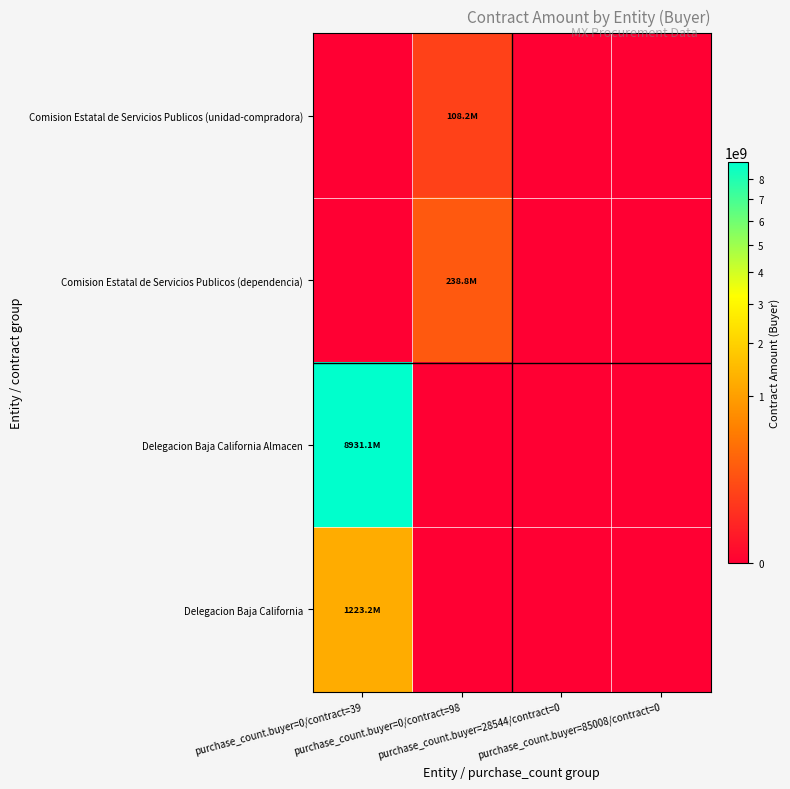

Between purchase_count.buyer=0/contract=39 and purchase_count.buyer=28544/contract=0, which series saw the biggest shift?

Delegacion Baja California Almacen